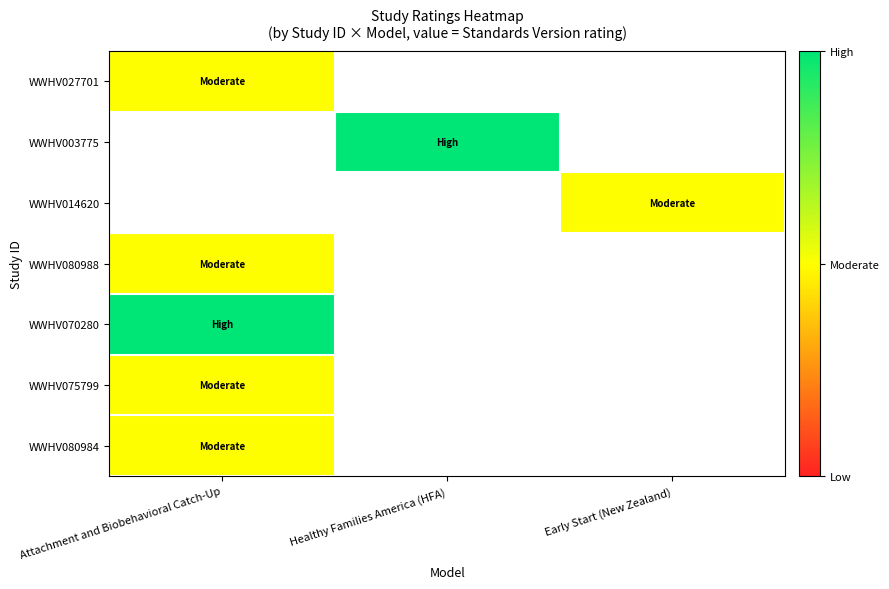

Is the value of WWHV003775 at Early Start (New Zealand) greater than the value of WWHV027701 at Attachment and Biobehavioral Catch-Up?

No